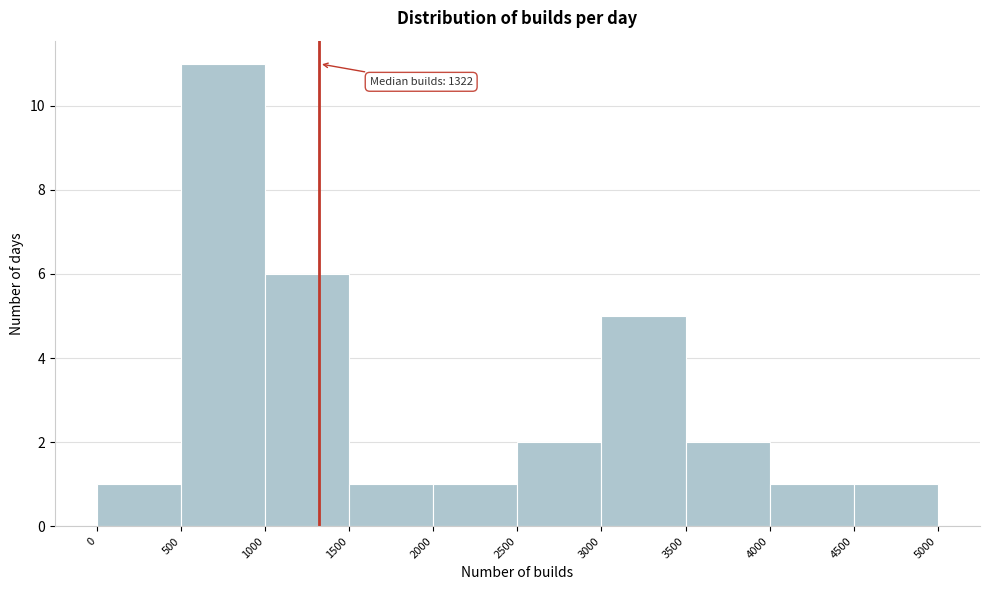

Which range on the x-axis has the tallest bar?

500 to 1000